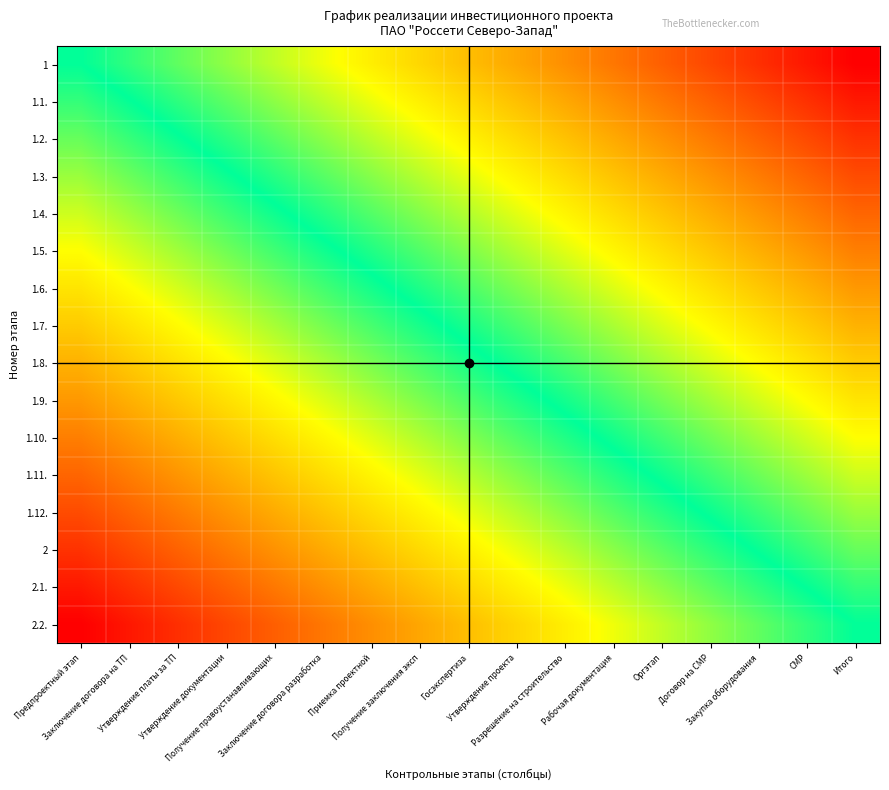

Rank the series by their maximum value, from highest to lowest.

1, 1.1., 1.2., 1.3., 1.4., 1.5., 1.6., 1.7., 1.8., 1.9., 1.10., 1.11., 1.12., 2, 2.1., 2.2.